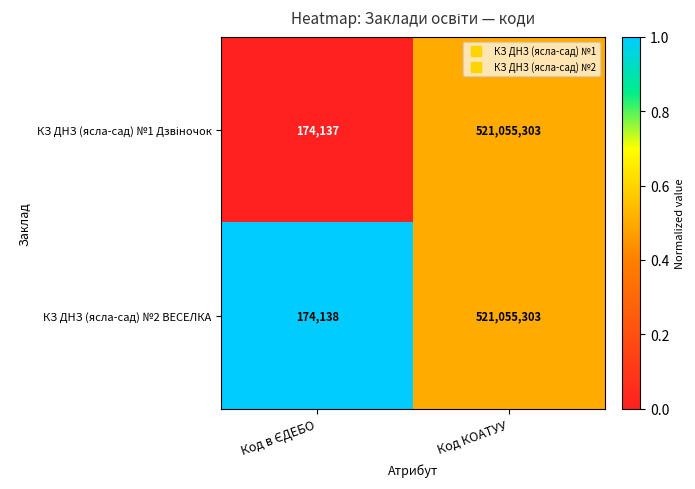

How many values in the КЗ ДНЗ (ясла-сад) №2 ВЕСЕЛКА series are below 521055303?

1